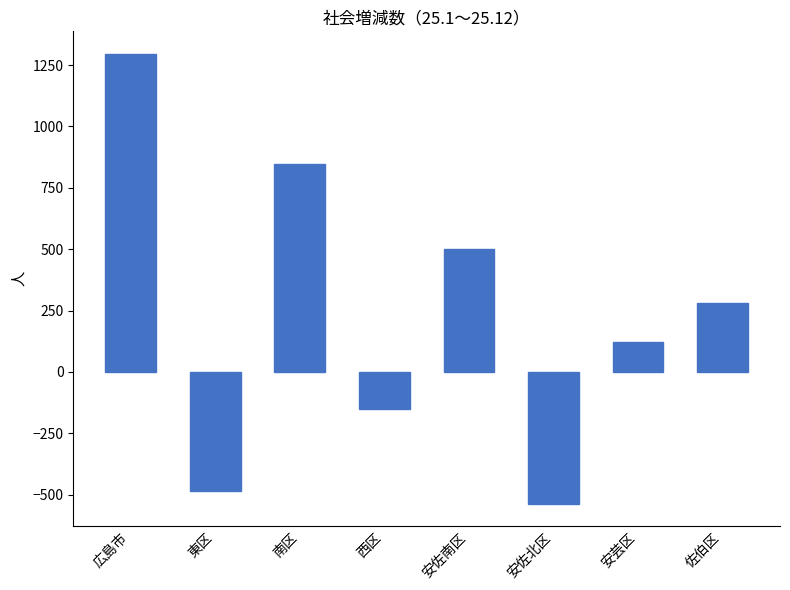

Which has a higher value, 南区 or 東区?

南区